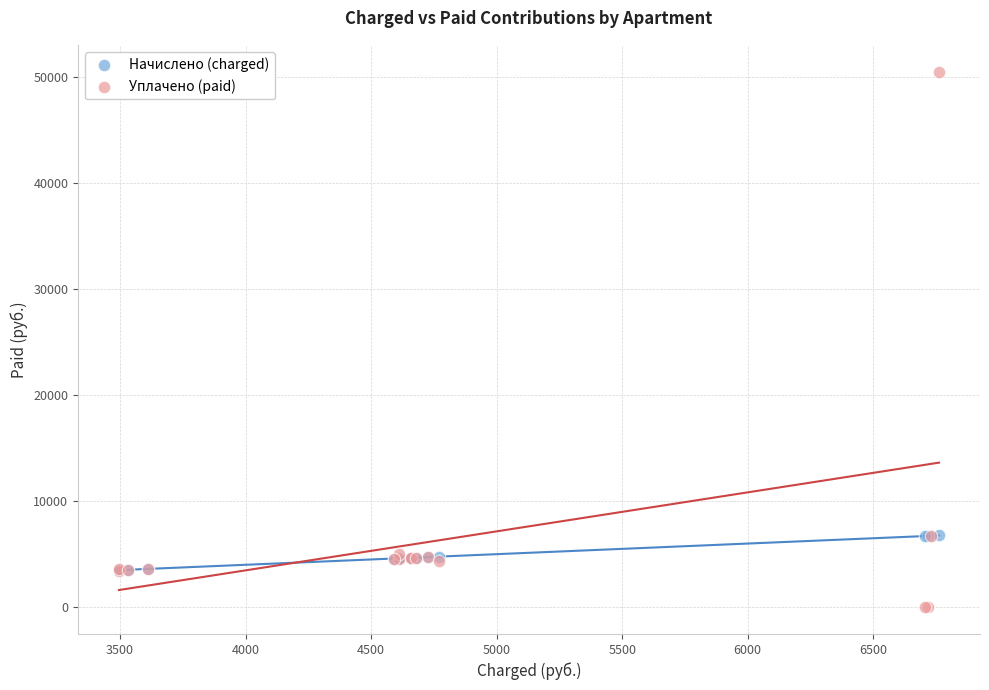

What are all the series names shown in the legend?

Начислено (charged), Уплачено (paid)